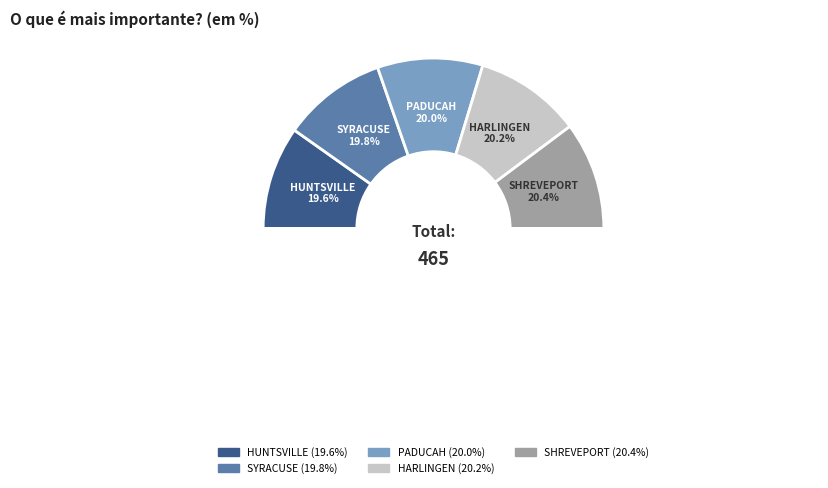

Which slice is the smallest?

HUNTSVILLE